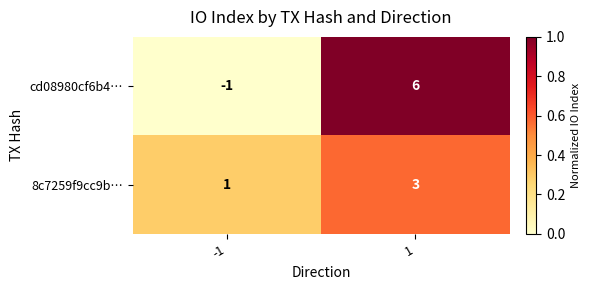

Rank the series by their average value, from highest to lowest.

cd08980cf6b4…, 8c7259f9cc9b…